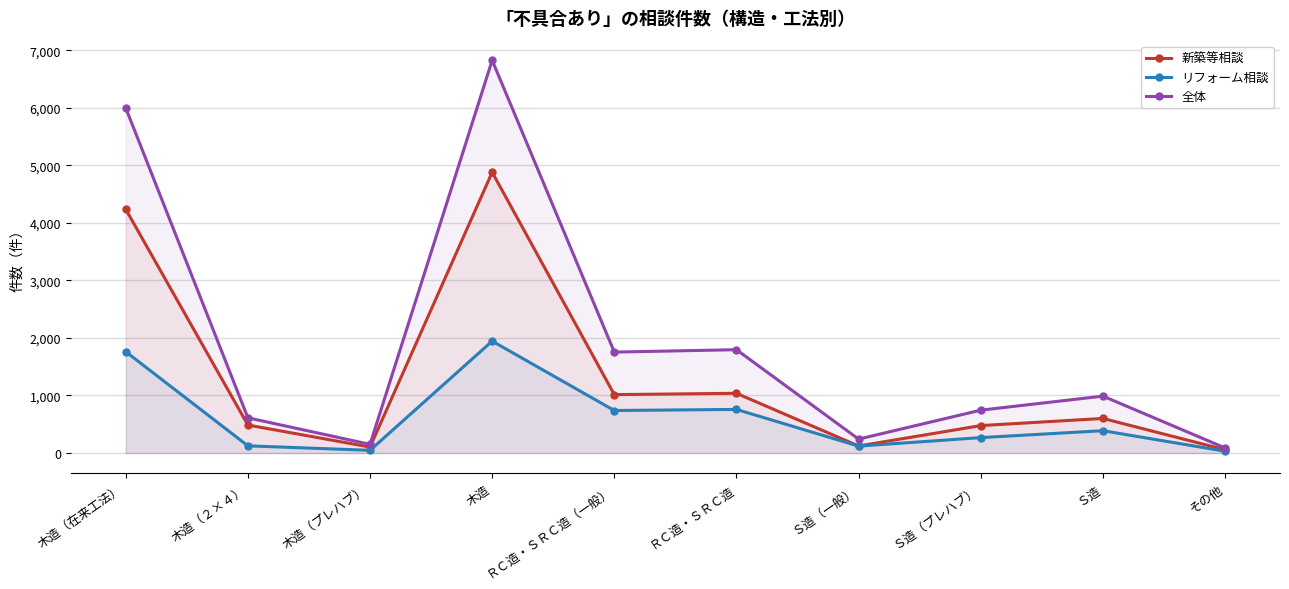

Where is the first local minimum for リフォーム相談?

木造（プレハブ）